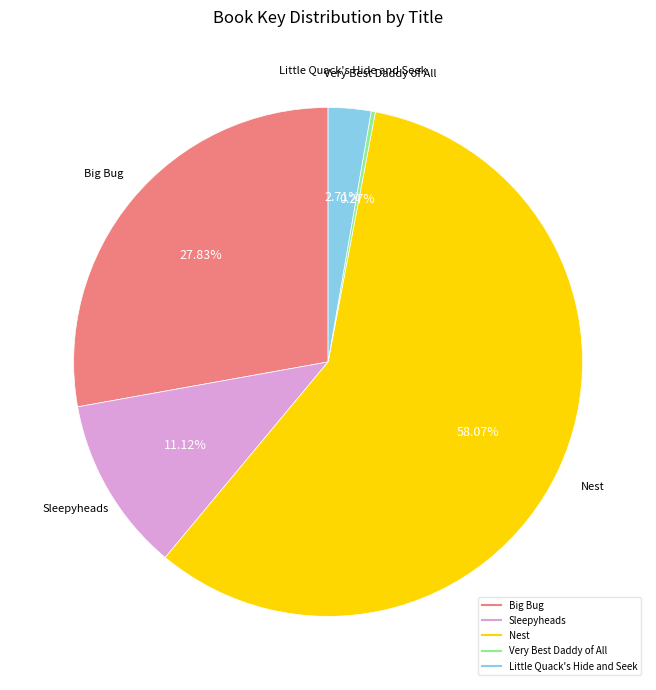

True or false: Big Bug accounts for 34% of the total.

False